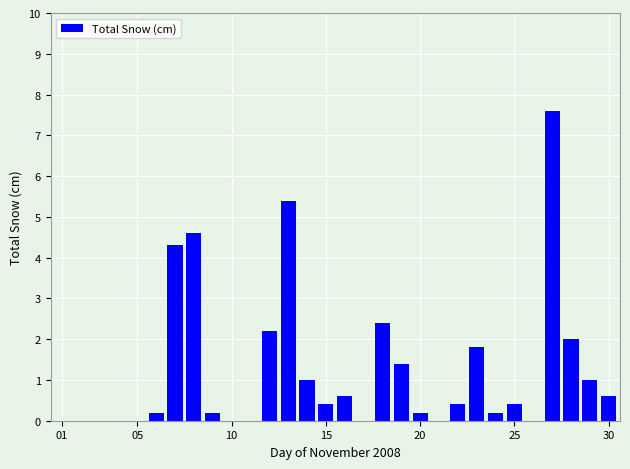

What is the greatest value displayed?

7.6